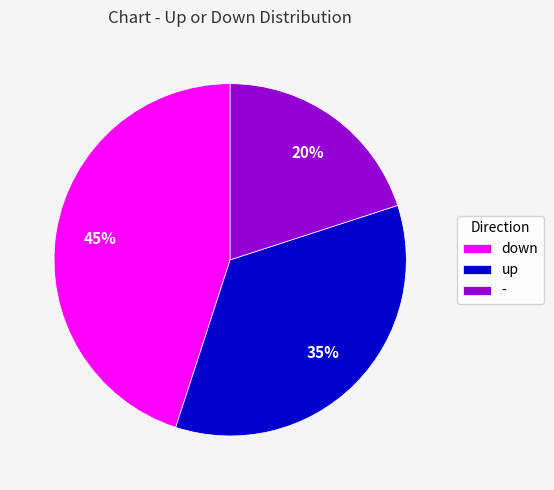

Is the sum of - and down greater than half?

Yes